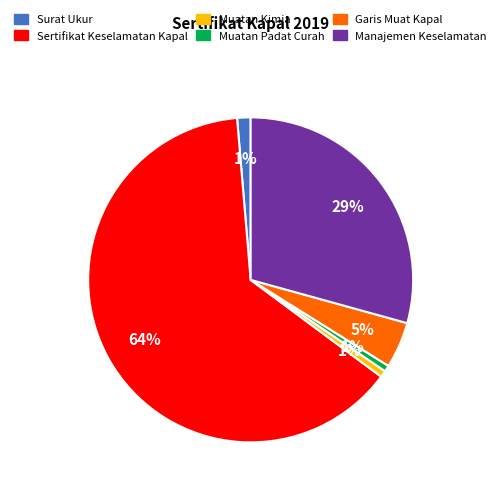

True or false: Sertifikat Keselamatan Kapal accounts for 64% of the total.

True